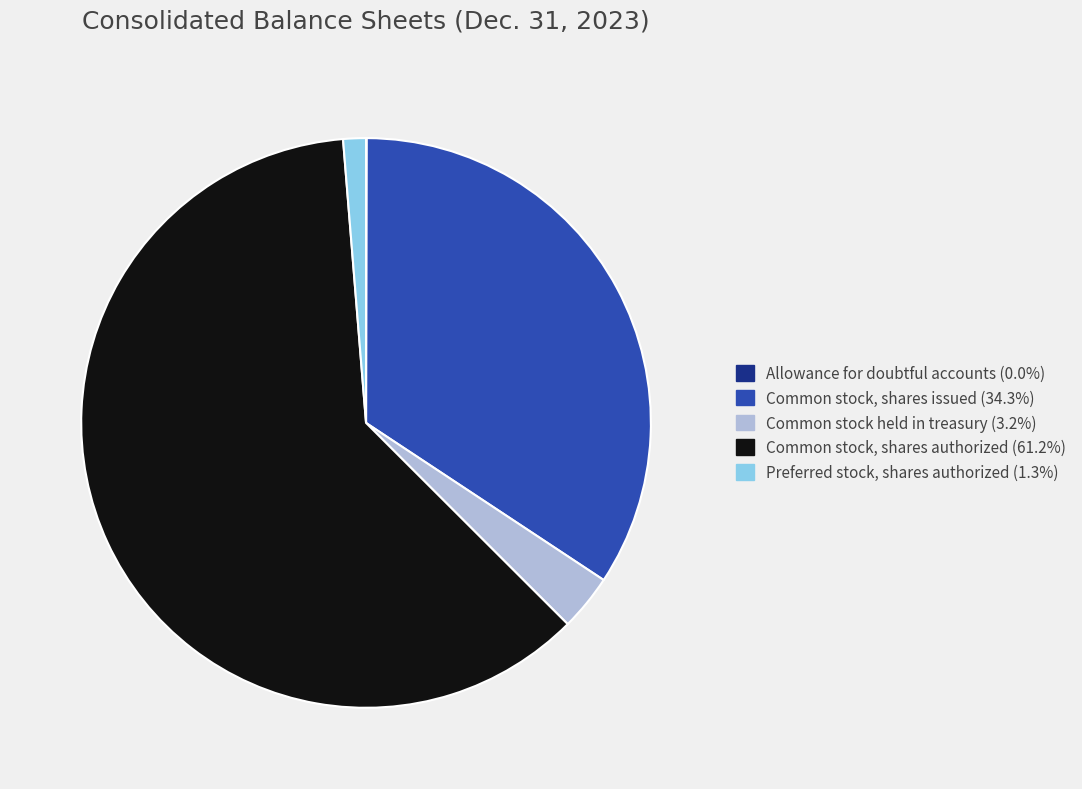

Which category has the biggest portion of the pie?

Common stock, shares authorized